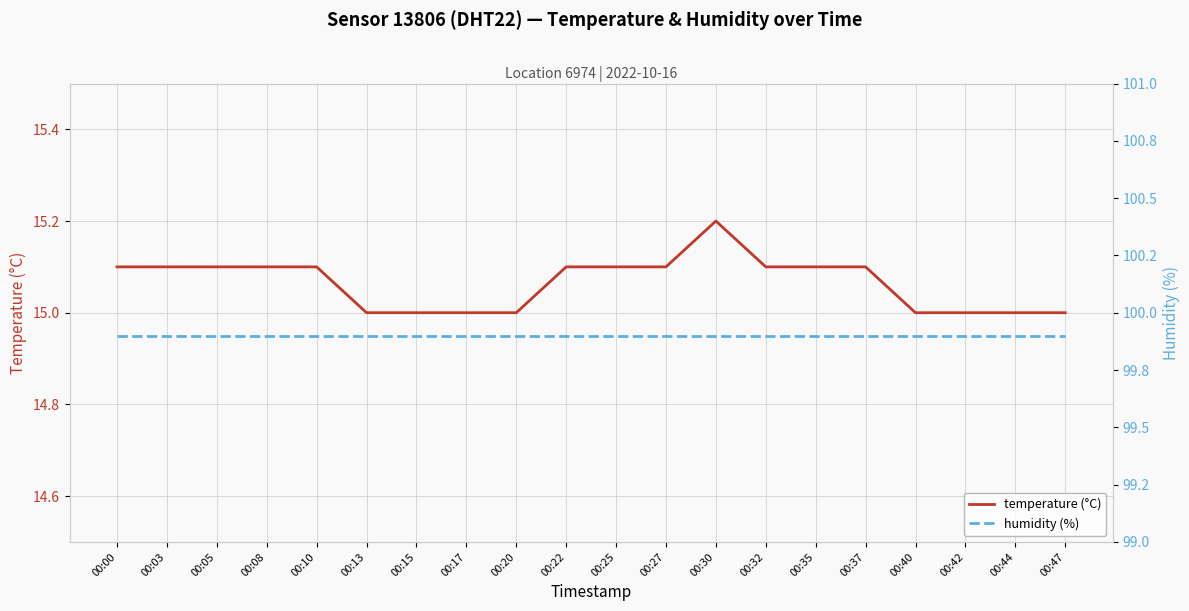

Which has a higher value, 00:08 or 00:40?

00:08